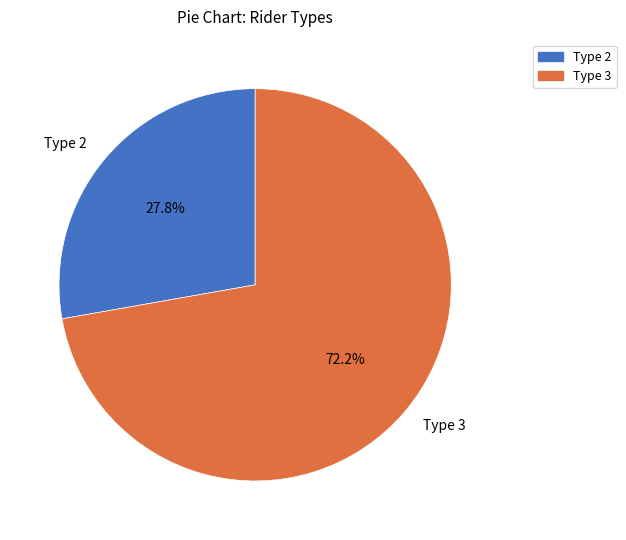

How much of the chart is everything except Type 2?

72.2%